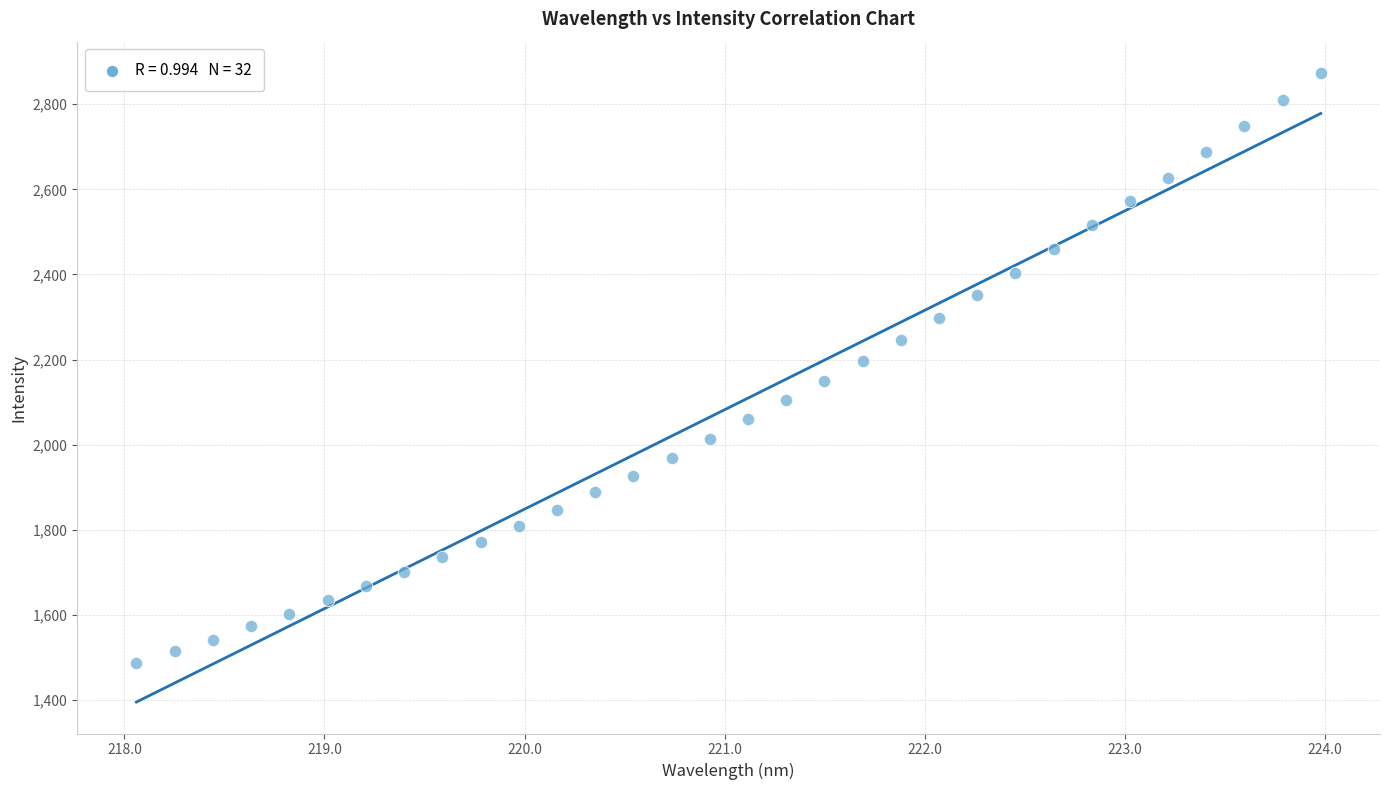

What is the range of X values (max minus min)?

5.9